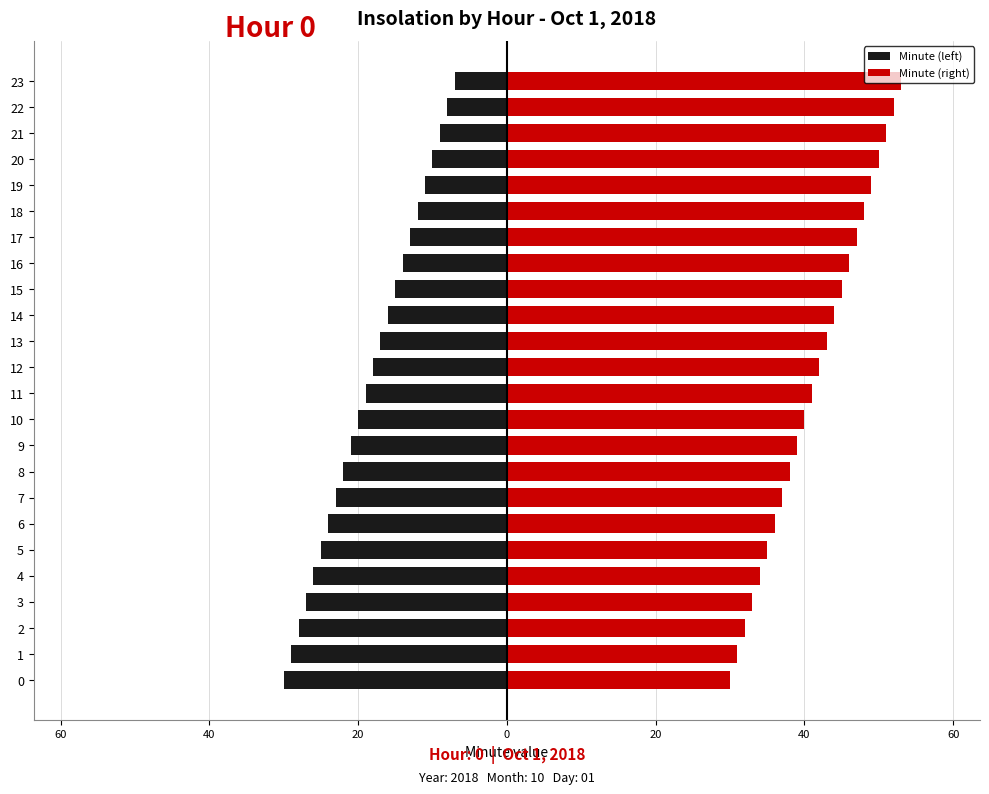

Which has a higher value, 5 or 17?

17